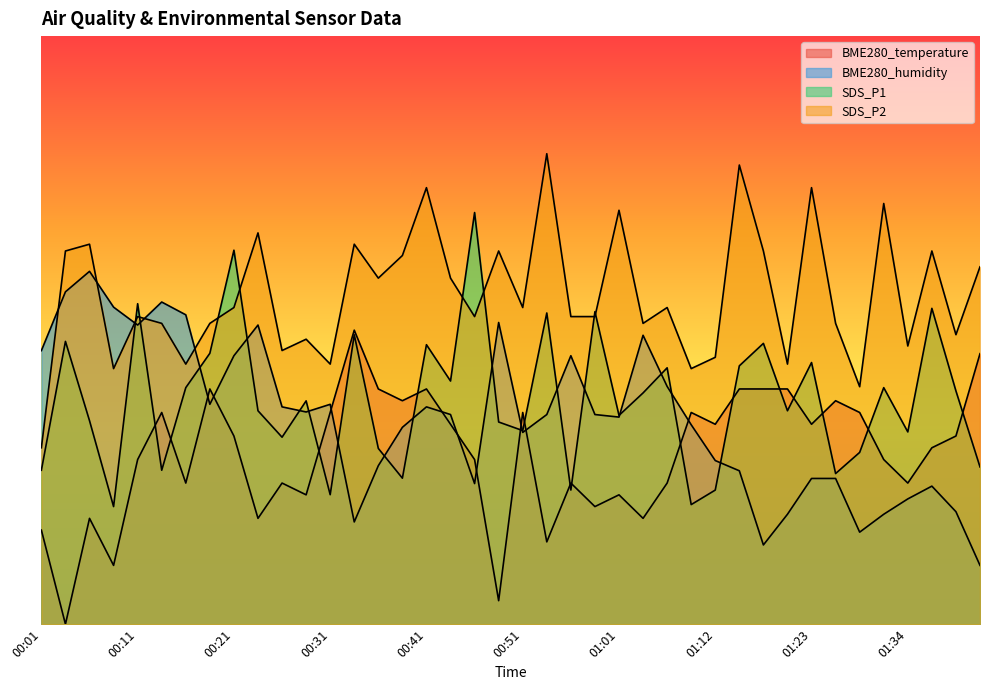

At which category is the sum across all series the highest?

00:41